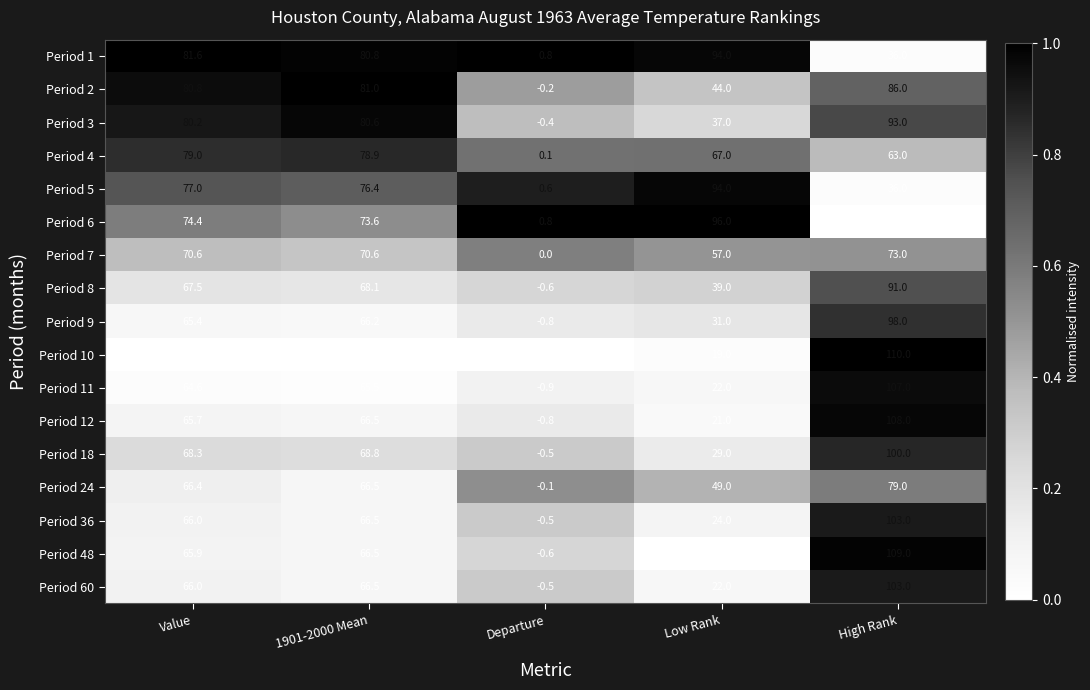

Which series changed the most between Value and High Rank?

Period 10